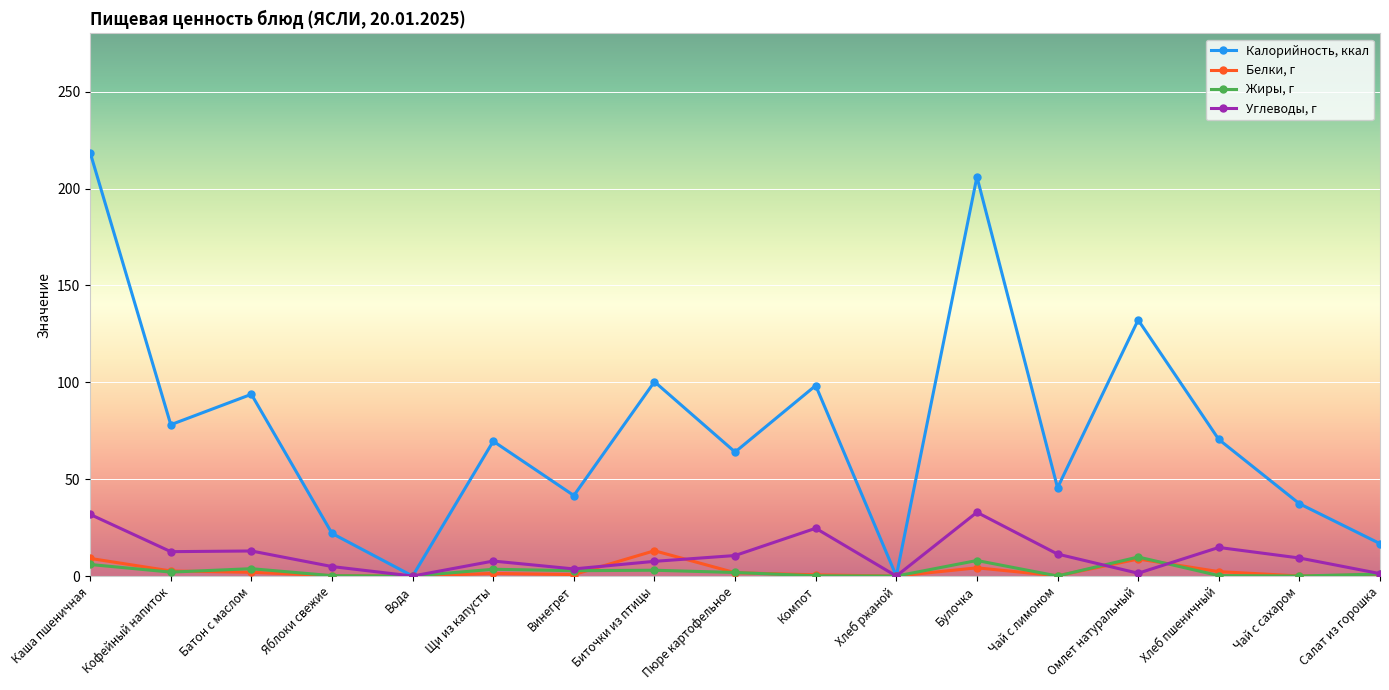

At which label does Углеводы, г first exceed 9?

Каша пшеничная